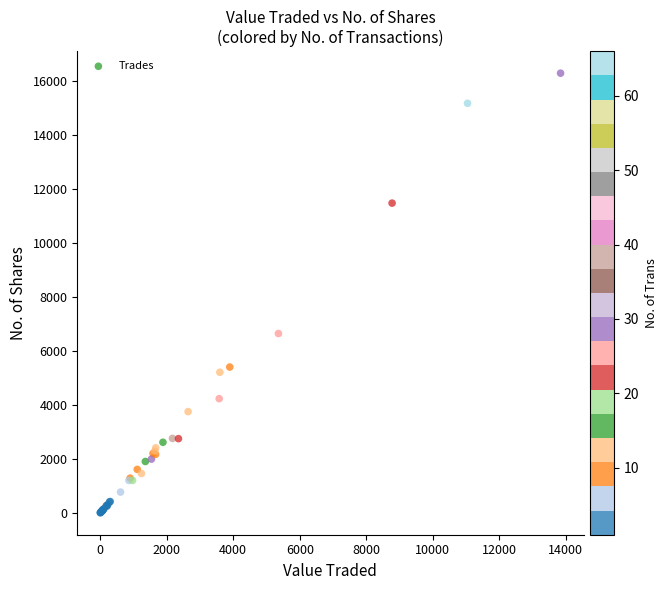

What Y value in the scatter plot is closest to 8144?

6642